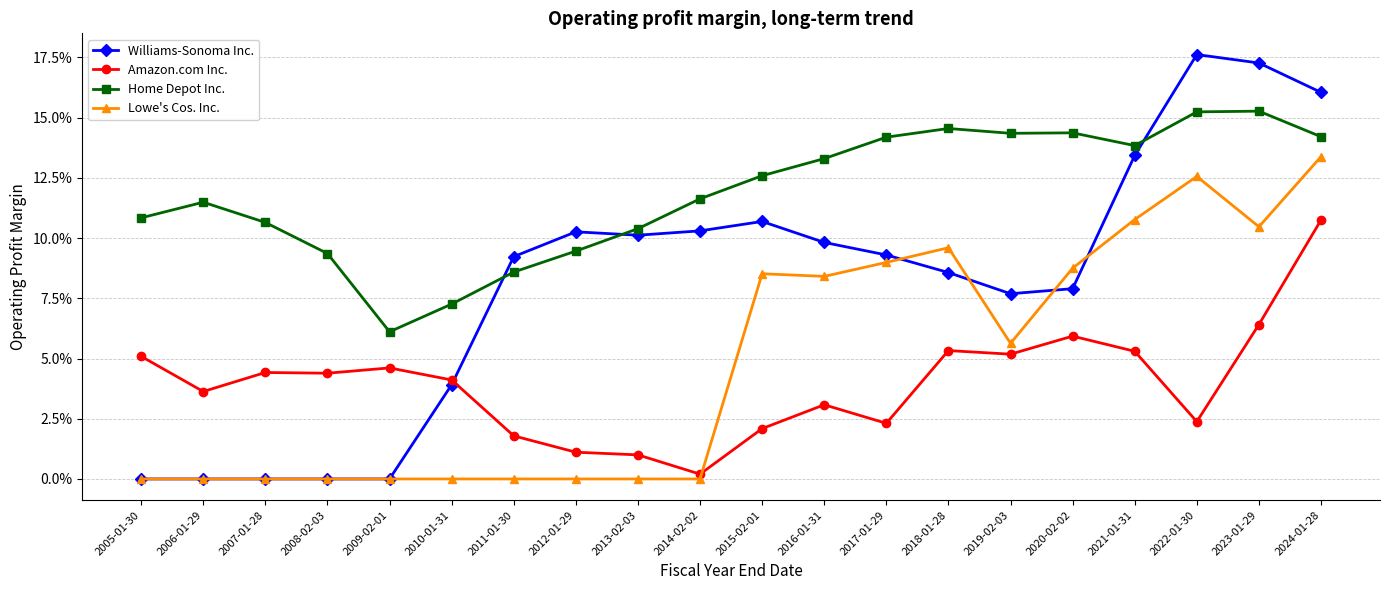

Is this an area chart (filled region under the line)?

No